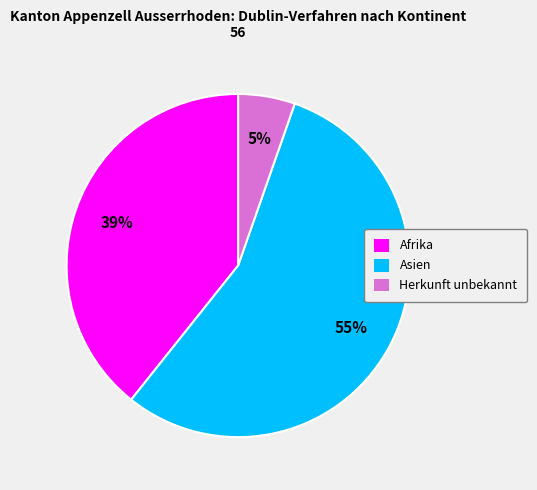

To the nearest percent, what is the average slice percentage?

33%